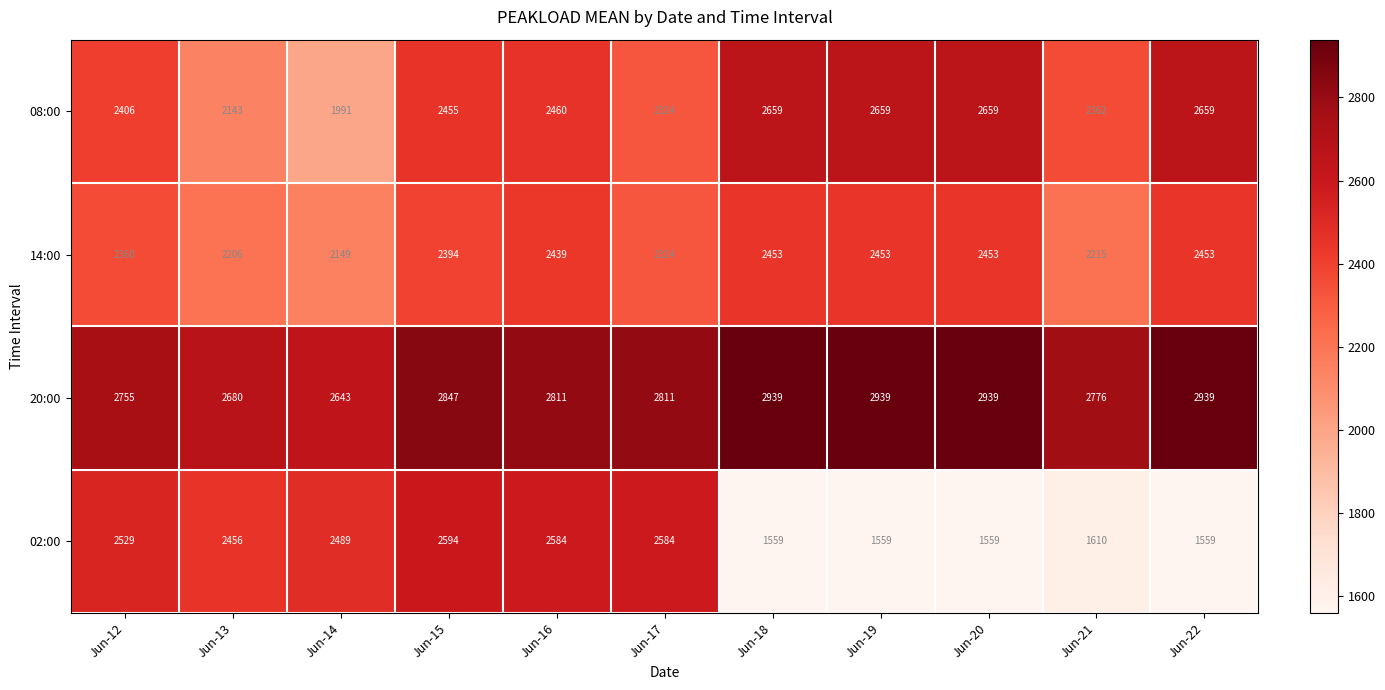

Read the 20:00 value at Jun-12.

2755